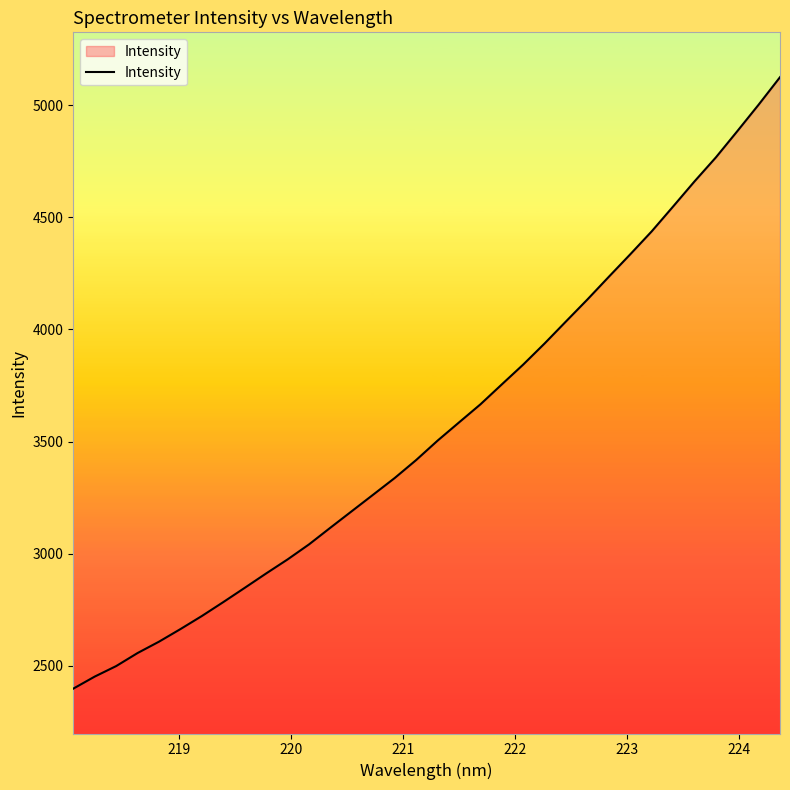

What is the greatest value displayed?

5124.5